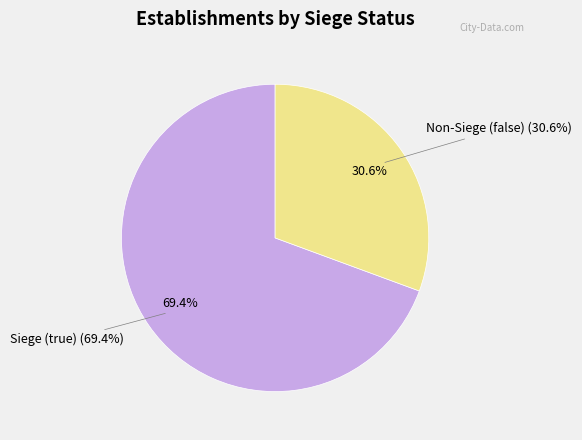

To the nearest percent, what is the average slice percentage?

50%